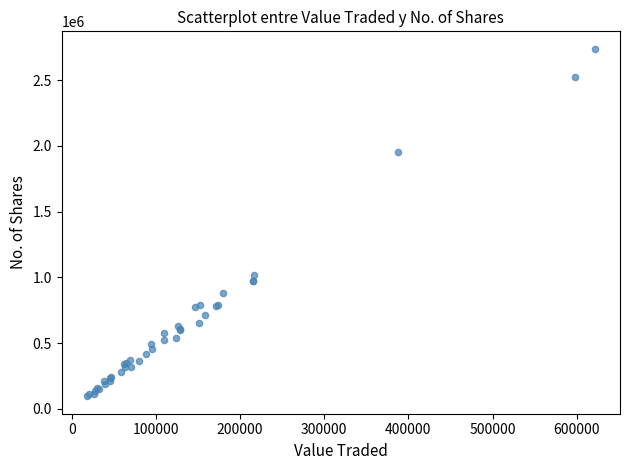

What Y value in the scatter plot is closest to 1417570?

1015780